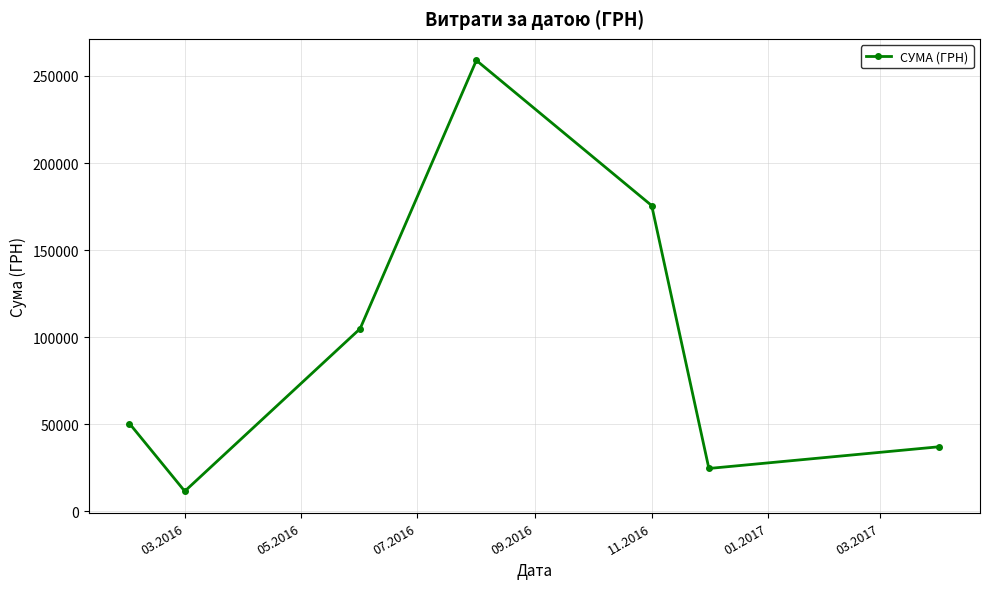

How many interior local valleys (lower than both neighbors) does the data have?

2